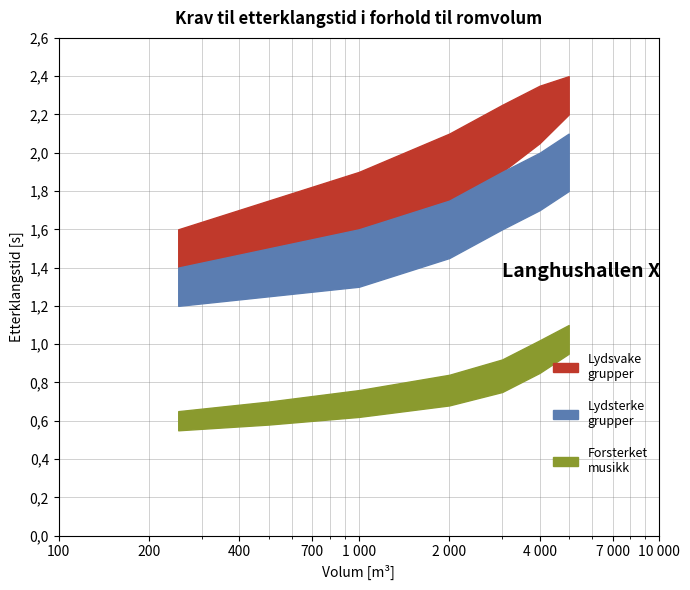

Is this an area chart (filled region under the line)?

No